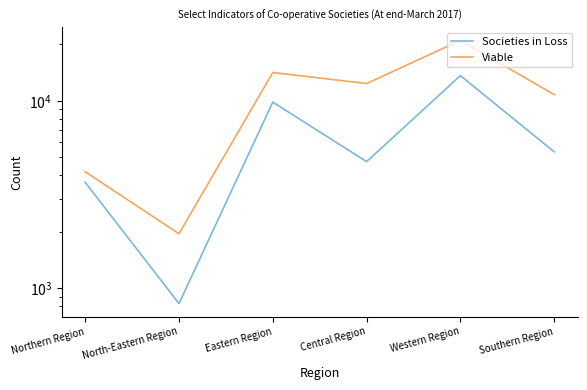

At Central Region, list the series in order from smallest to largest.

Societies in Loss, Viable